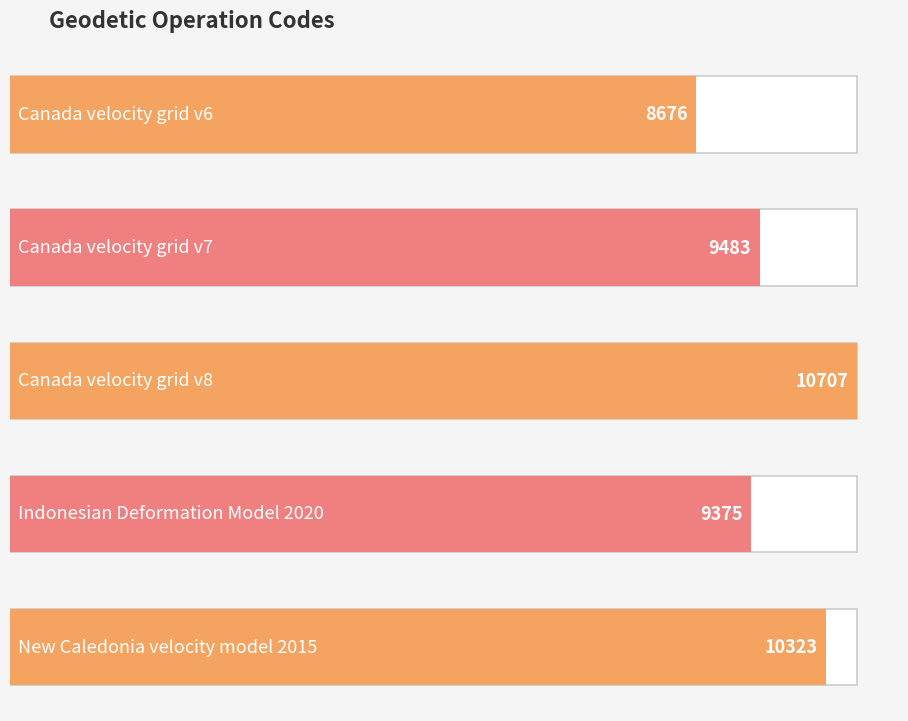

What is the smallest value displayed?

8676